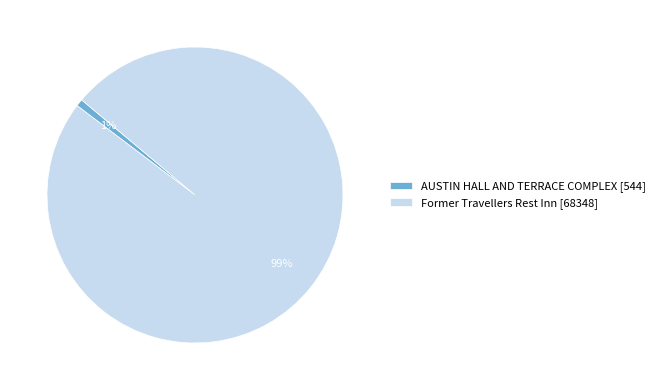

Which category has the smallest portion of the pie?

AUSTIN HALL AND TERRACE COMPLEX